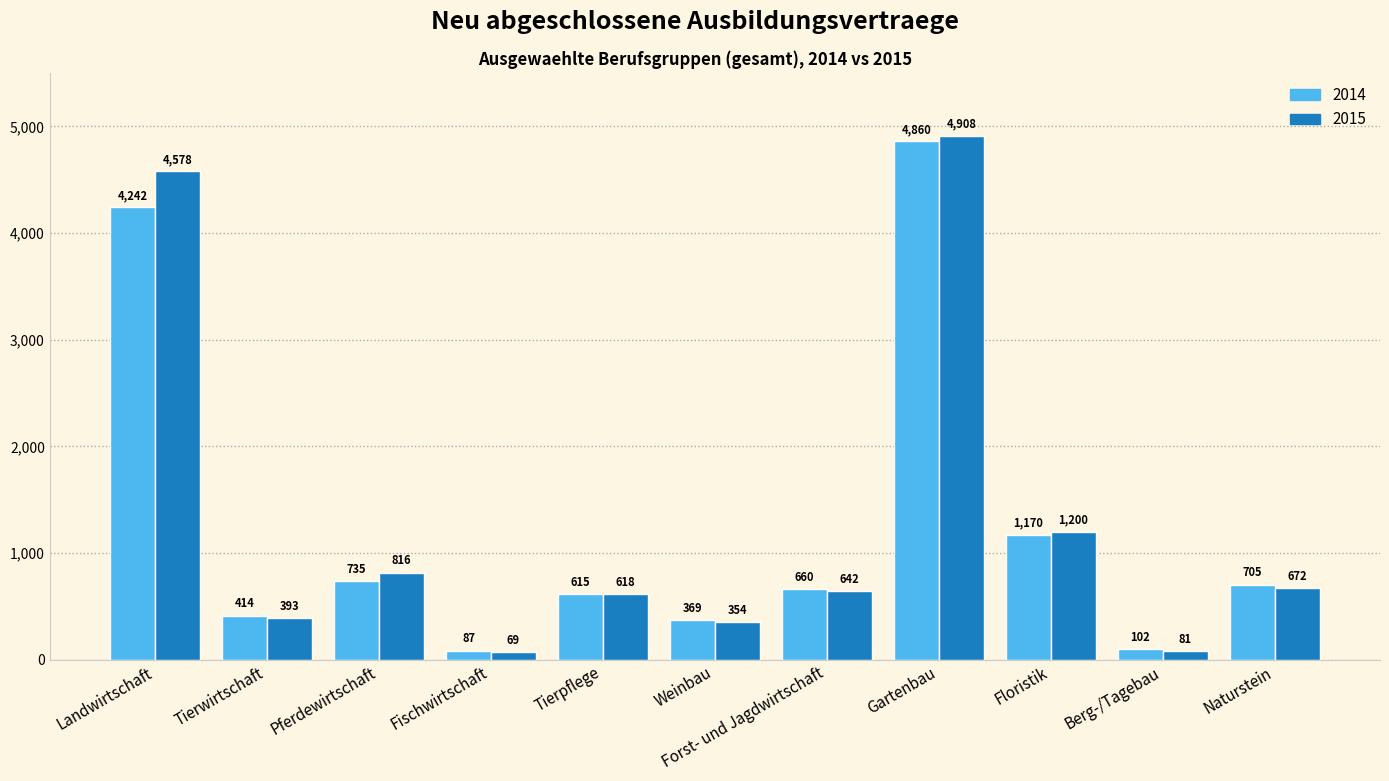

Rank the series at Naturstein from lowest to highest value.

2015, 2014